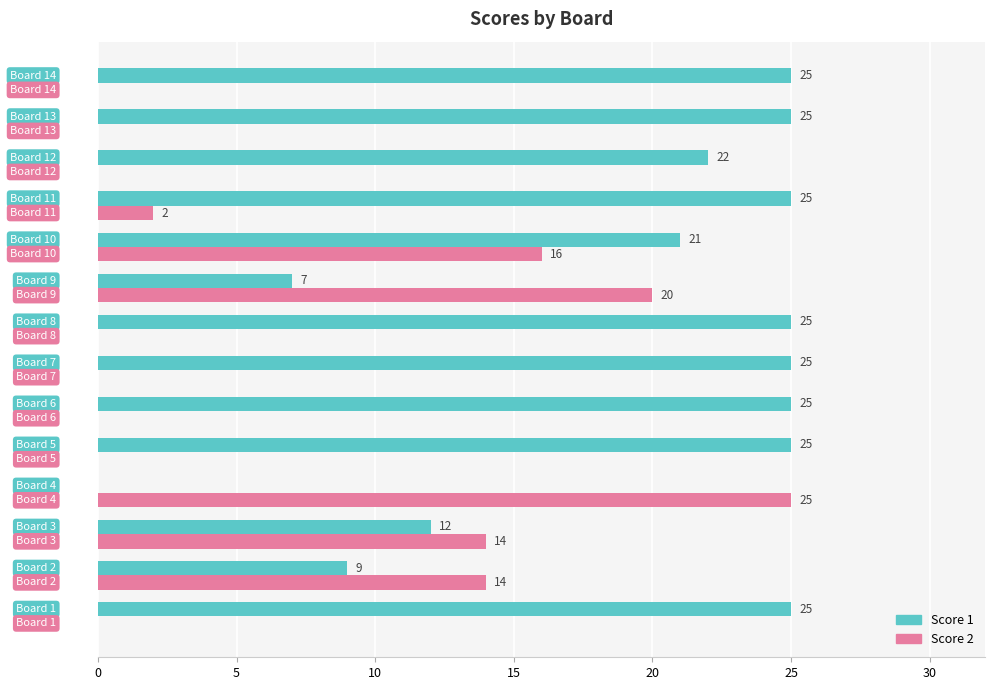

Which series has the largest total across all categories?

Score 1